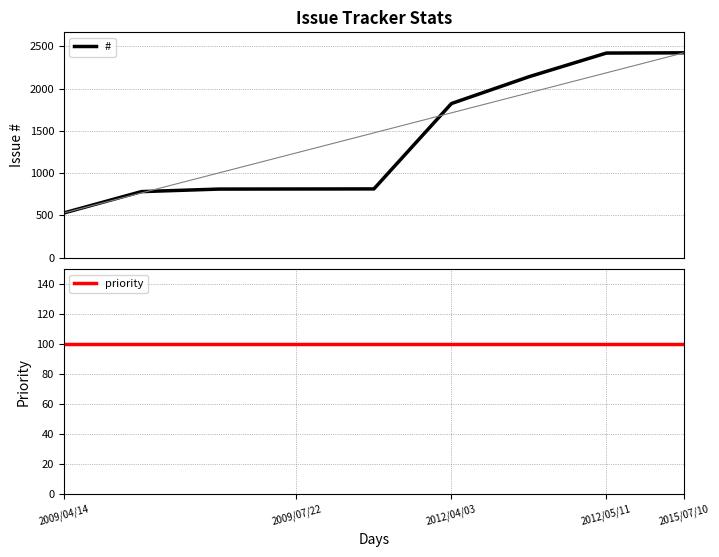

At which category is the sum across all series the highest?

2015/07/10